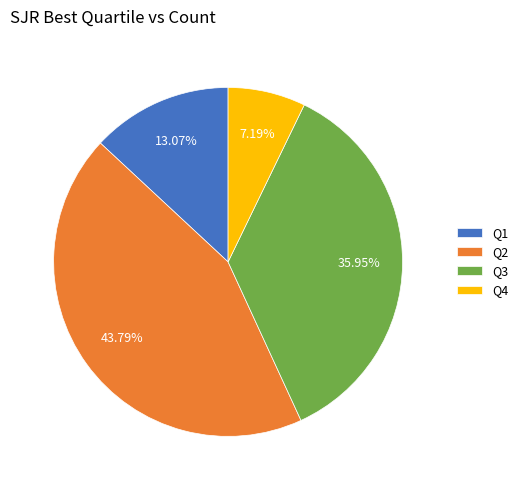

Is it true that Q3 is 23% of the pie?

False